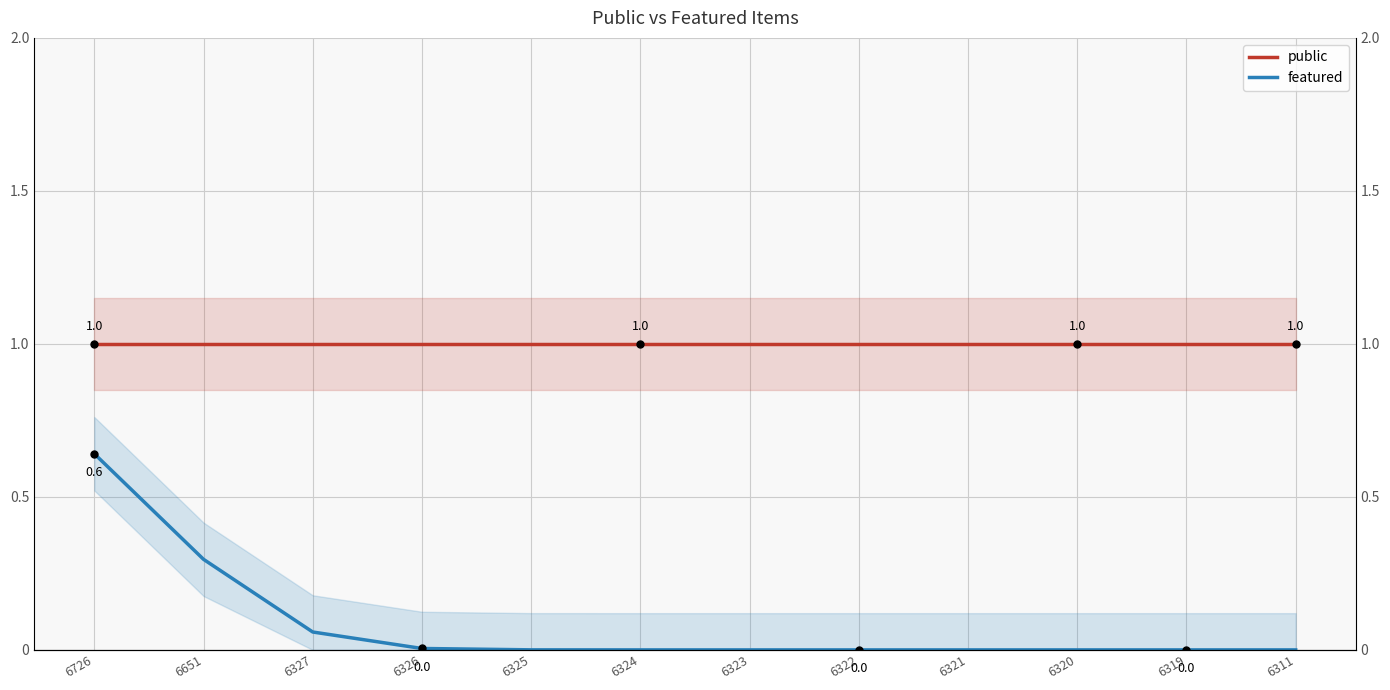

At which label does featured reach its peak?

6726